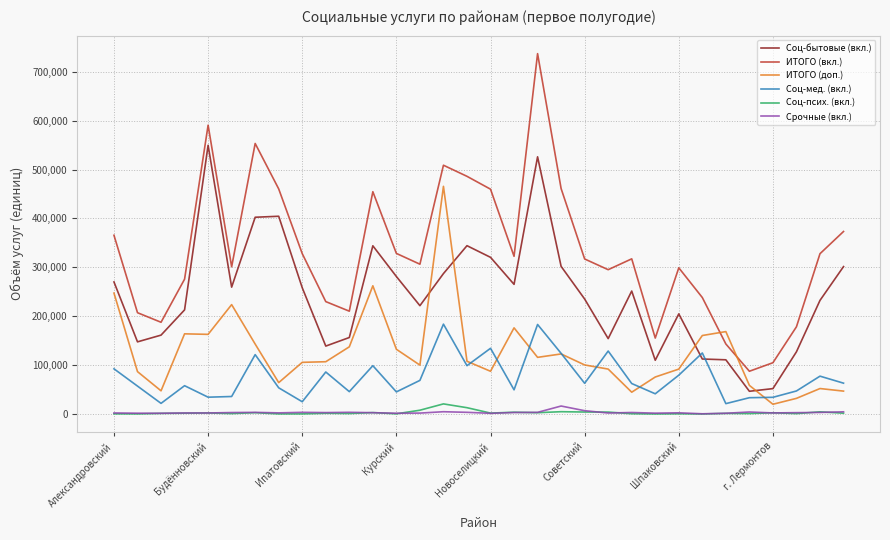

True or false: Срочные (вкл.) and Соц-бытовые (вкл.) intersect in this chart.

False